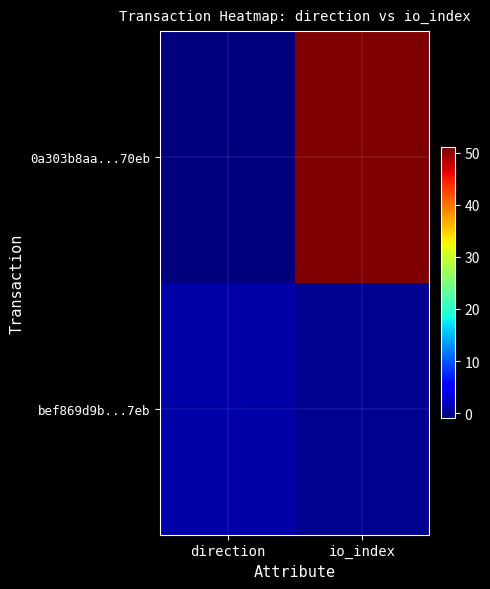

What is the difference between the 0a303b8aa...70eb values at io_index and direction?

52